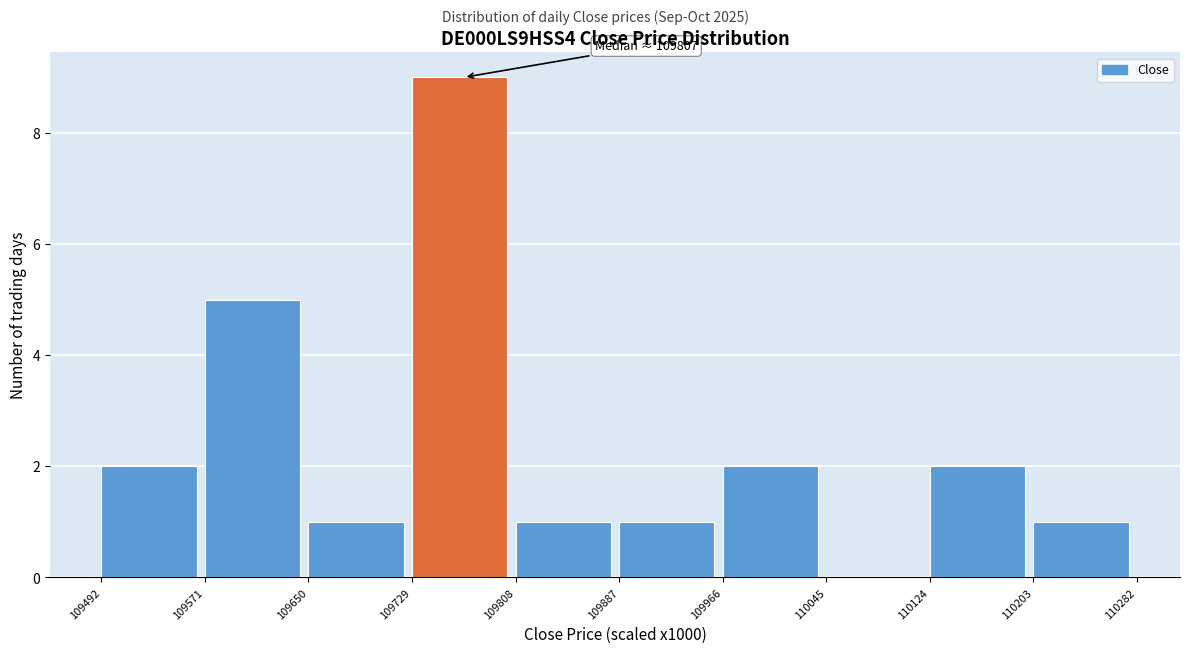

Over which range of the x-axis is the bar tallest?

109729 to 109808